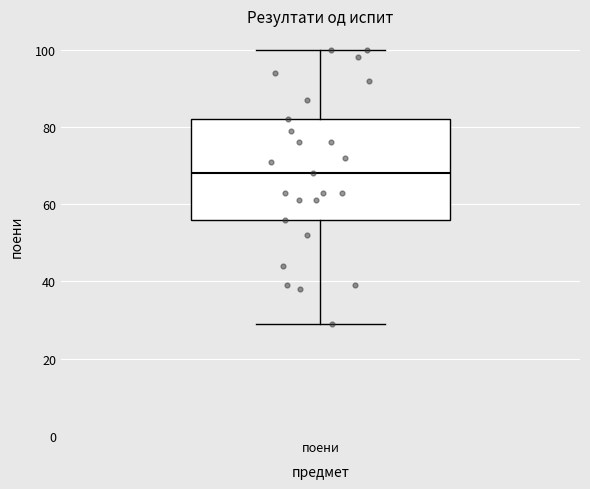

Read this box plot against the y-axis: the position of the median line, the range covered by the box, and the ends of both whiskers. The values are not printed on the chart, so give them approximately, as read against the axis.

median 68, box 56 to 82, whiskers 30 to 100